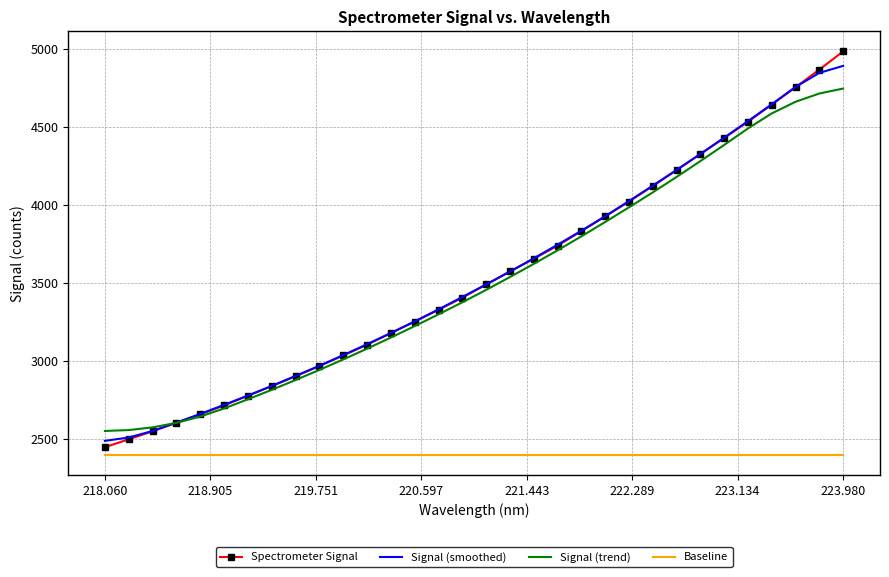

What is the minimum value for Spectrometer Signal?

2445.3